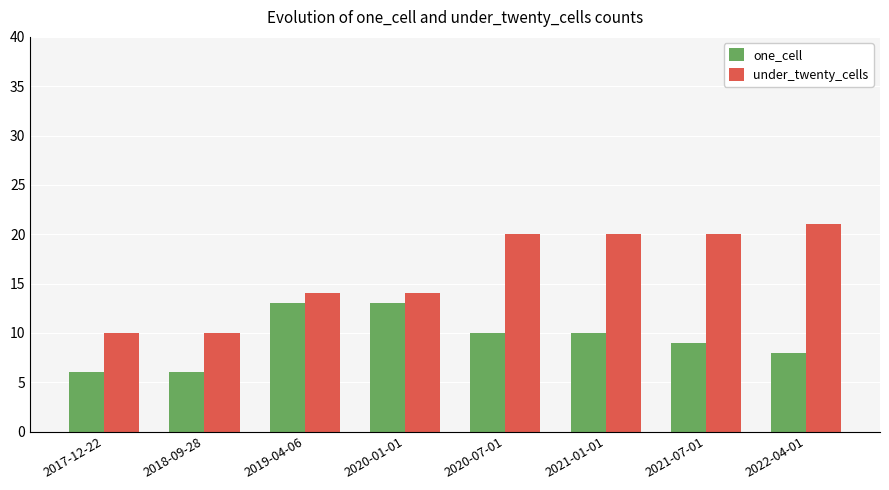

What is the difference between the under_twenty_cells values at 2020-01-01 and 2017-12-22?

4